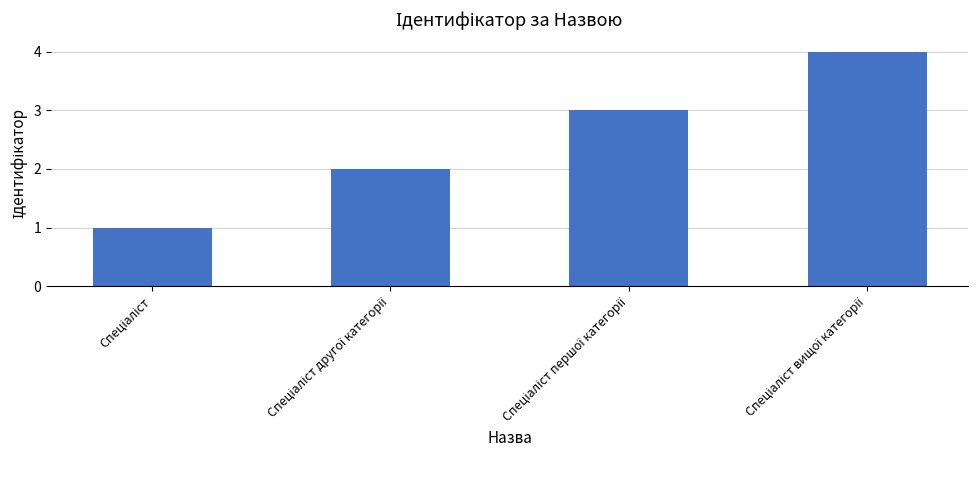

What is the value of the 4th bar from the left?

4